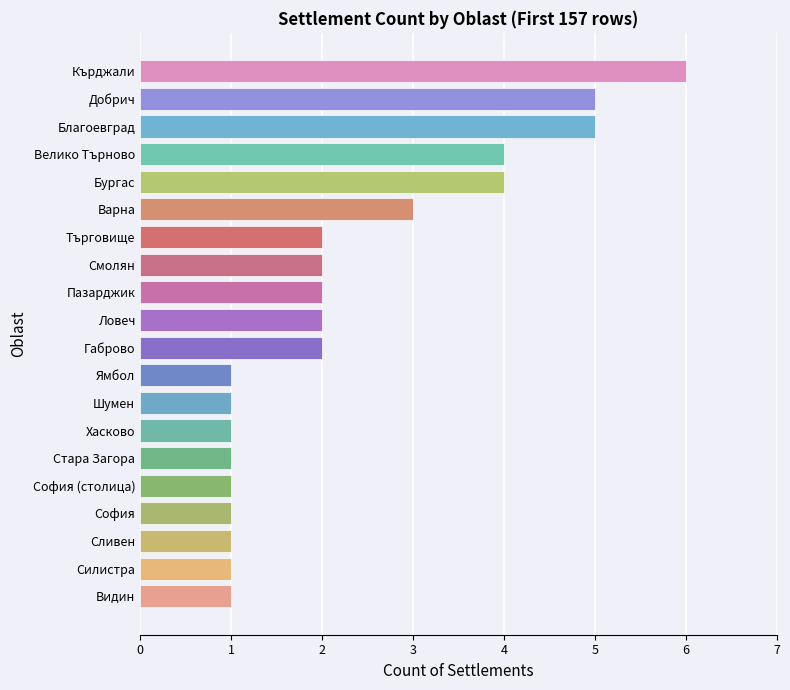

What is the smallest value displayed?

1